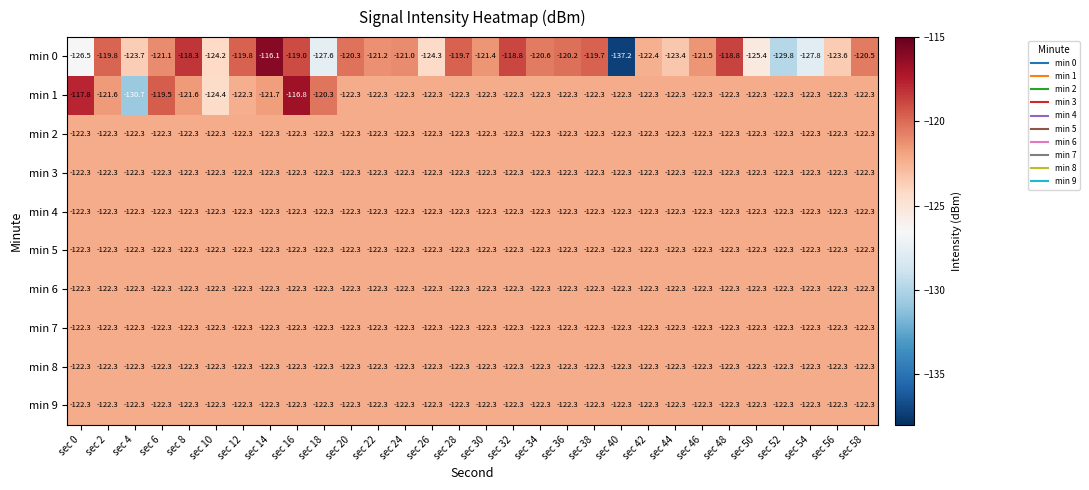

How many categories are shown in the chart?

30